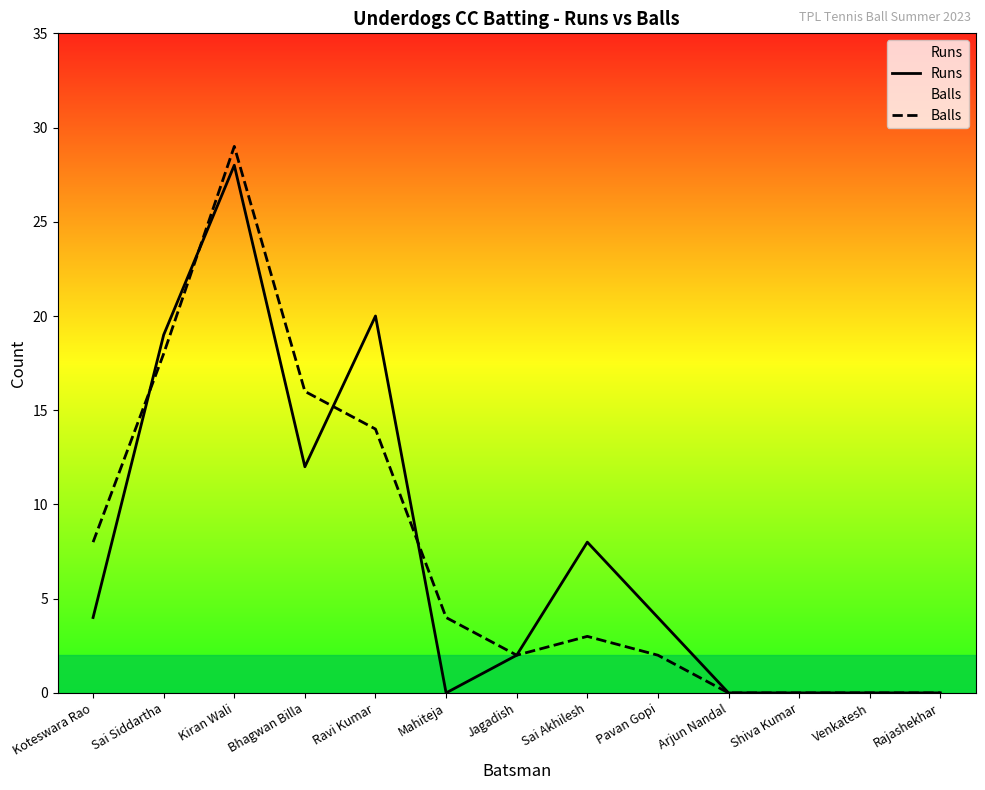

What is the label of the 5th point from the right?

Pavan Gopi